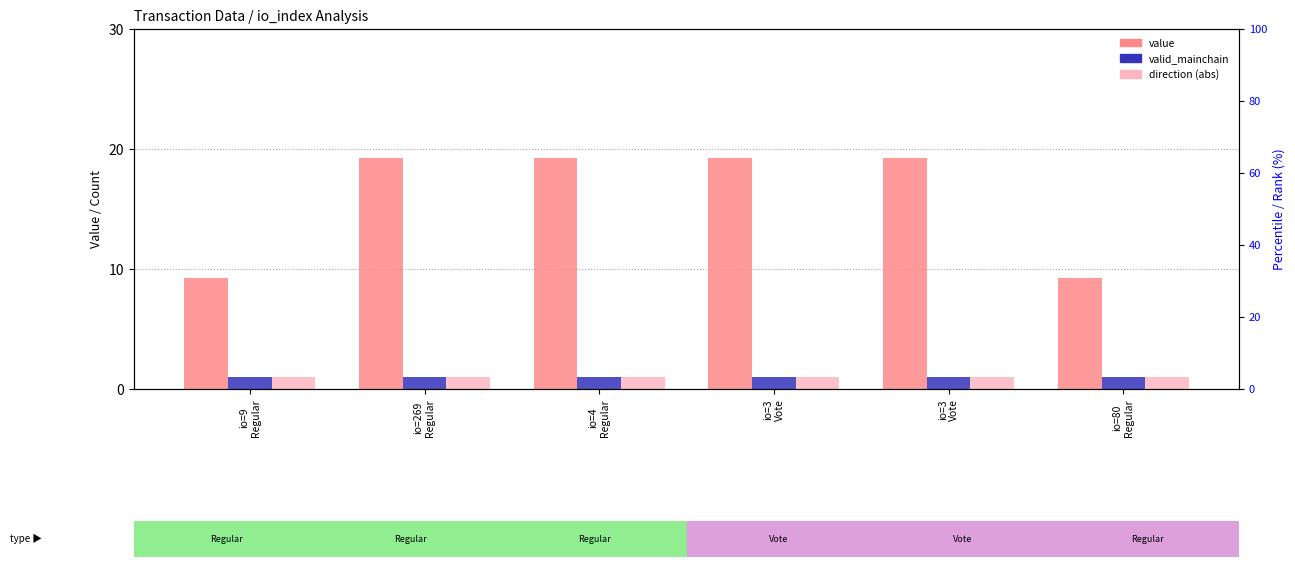

How many groups of bars are there?

6